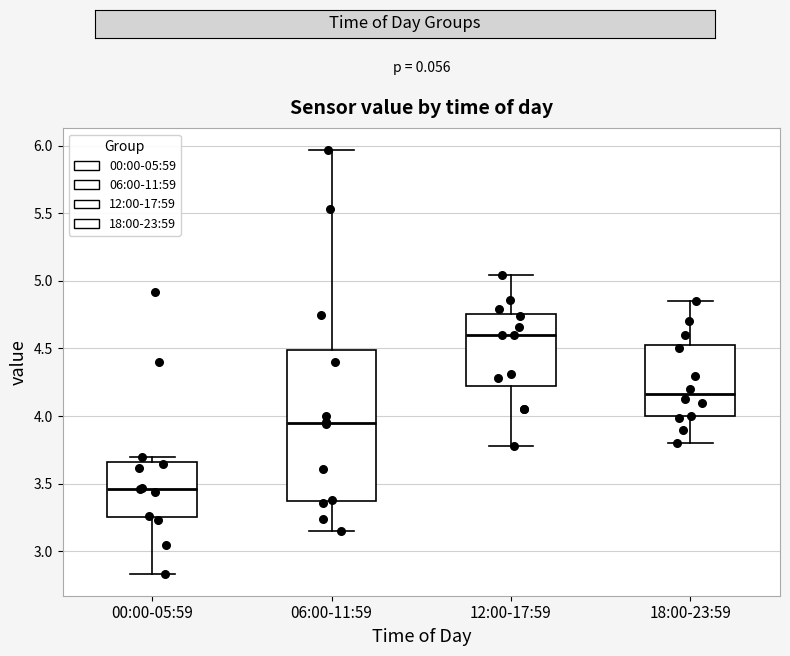

Where does the upper whisker of the box for 18:00-23:59 end on the y-axis? The values are not printed on the chart, so give them approximately, as read against the axis.

4.85